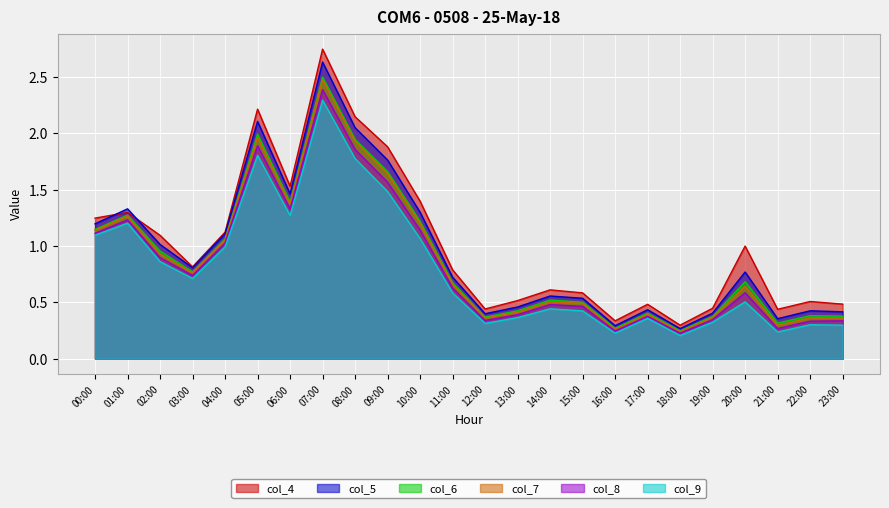

Does the chart display data point markers on the line(s)?

No